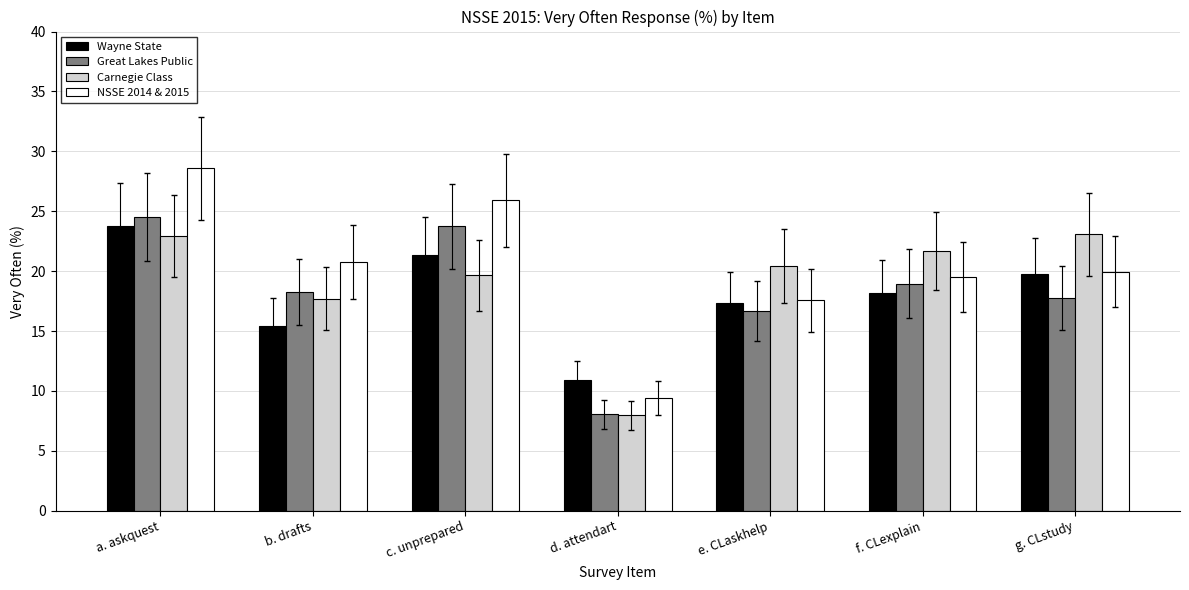

Which series has the widest spread of values?

NSSE 2014 & 2015